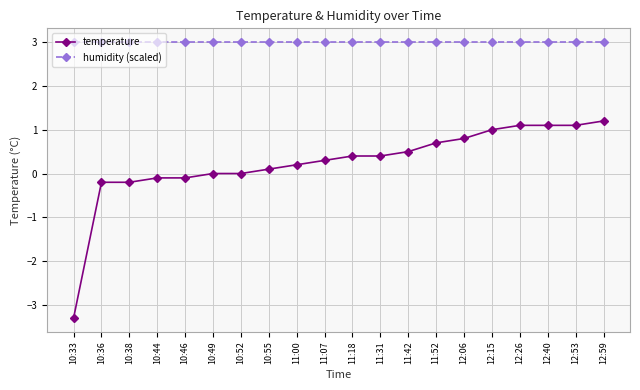

What is the total value across all series at 10:55?

3.1